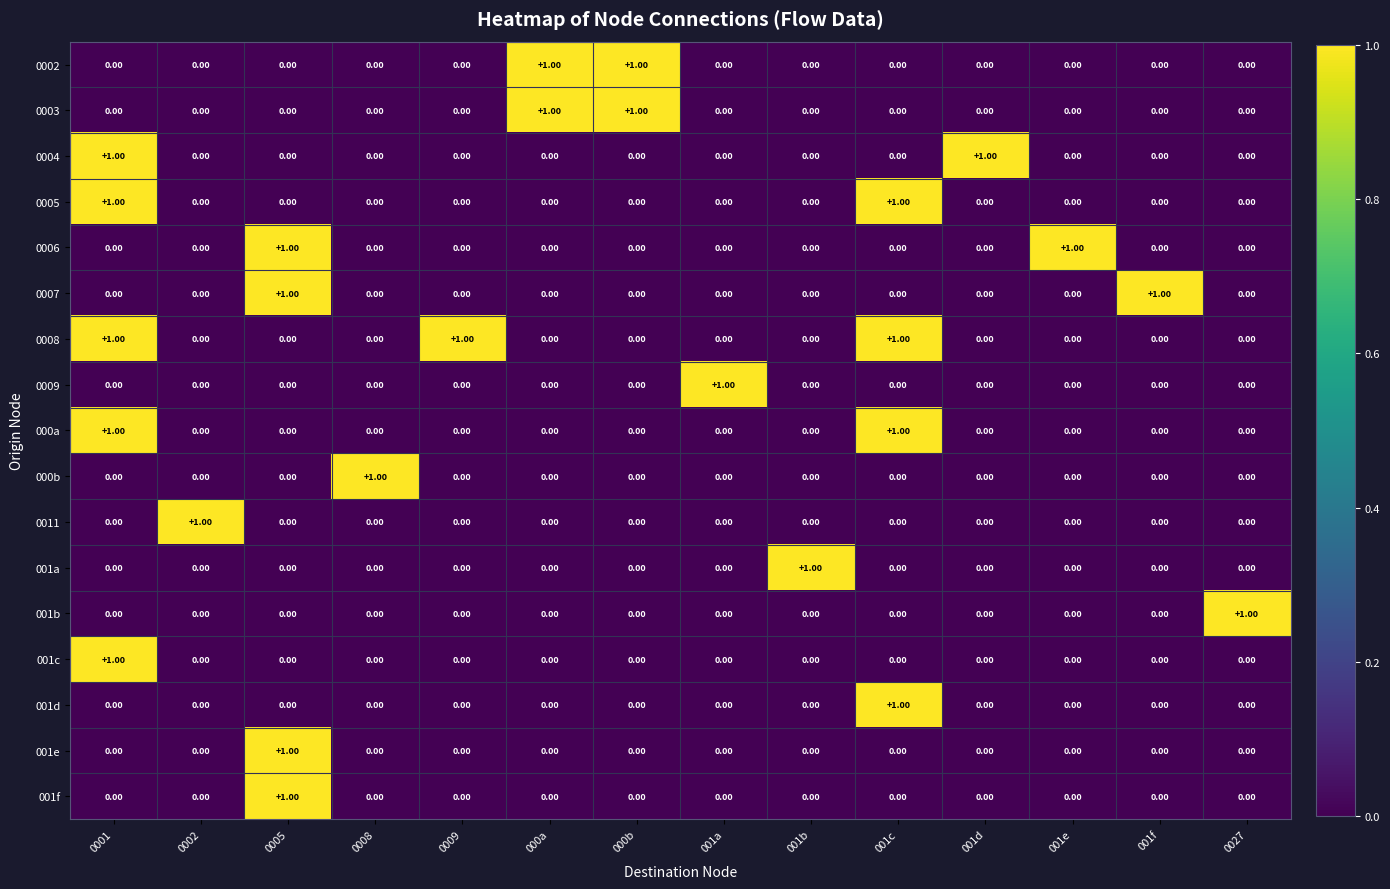

At how many categories does at least one series exceed 0?

14